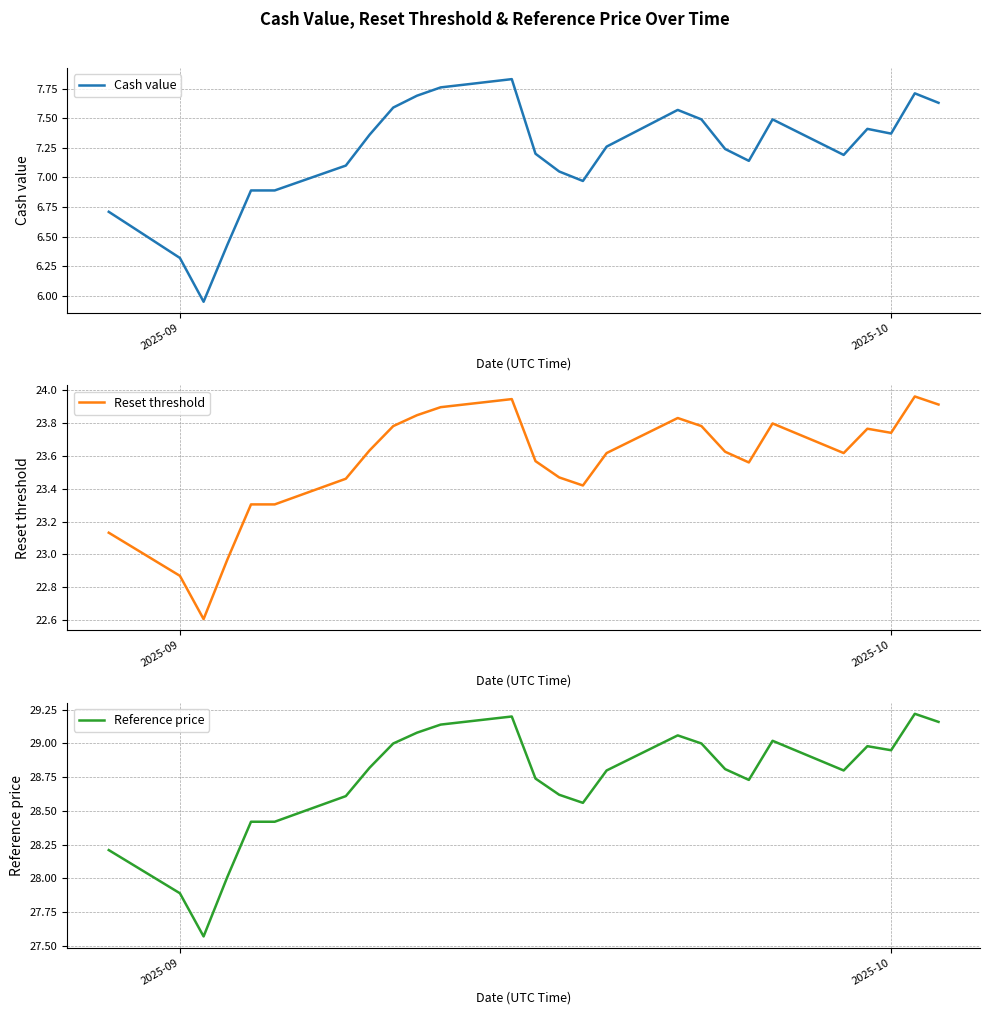

Where does the Reset threshold series first go above 23?

2025-09